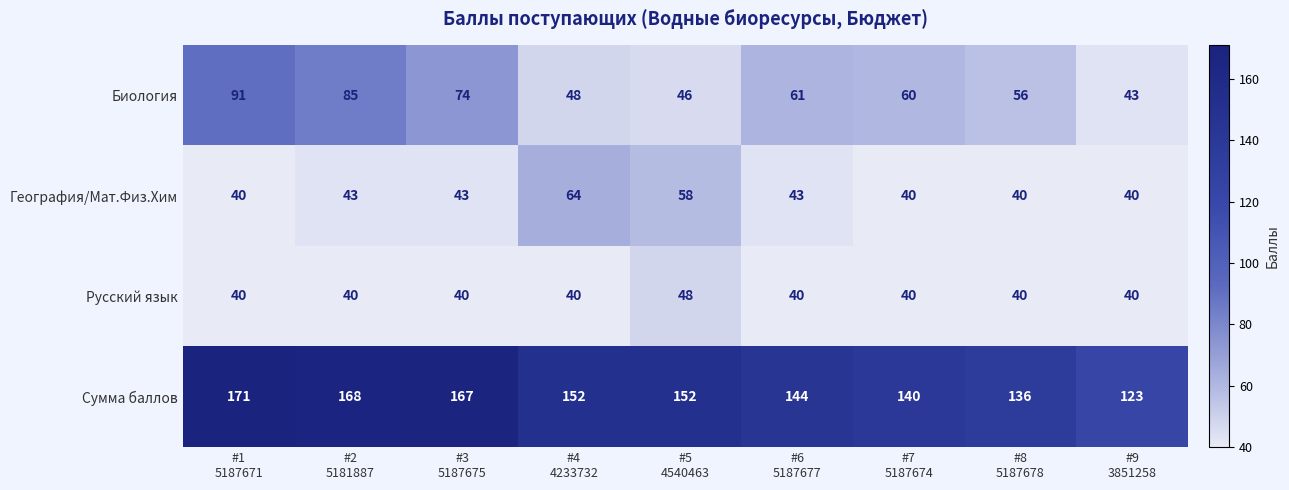

What is the difference between the maximum and second lowest values in the Сумма баллов series?

35